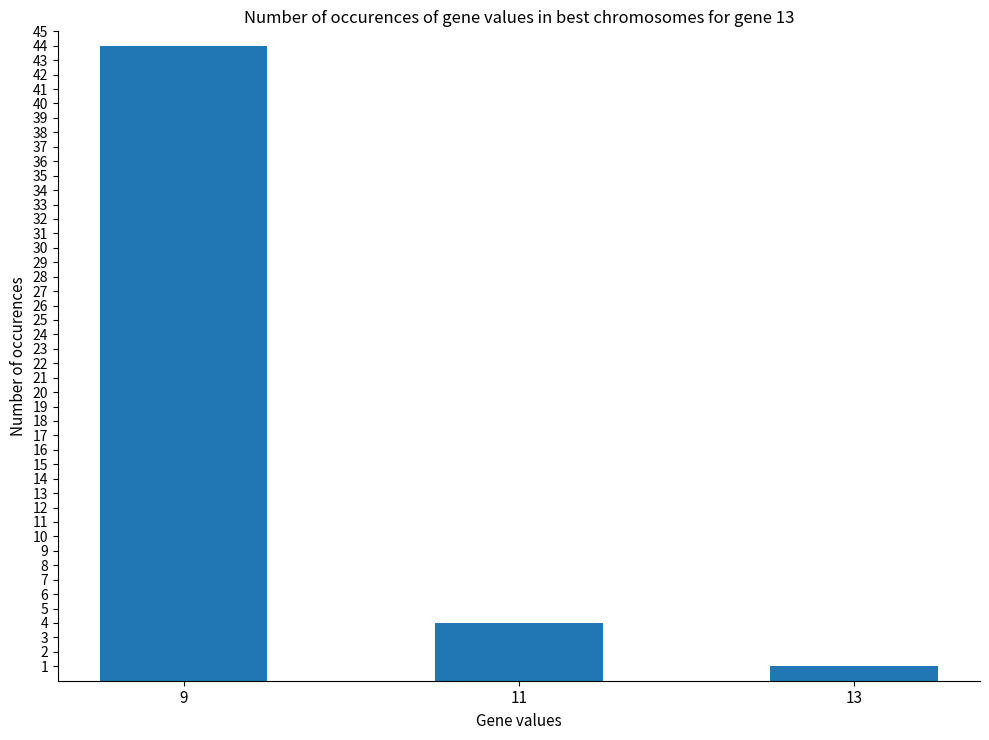

True or false: the data shows 1 at 13.

True